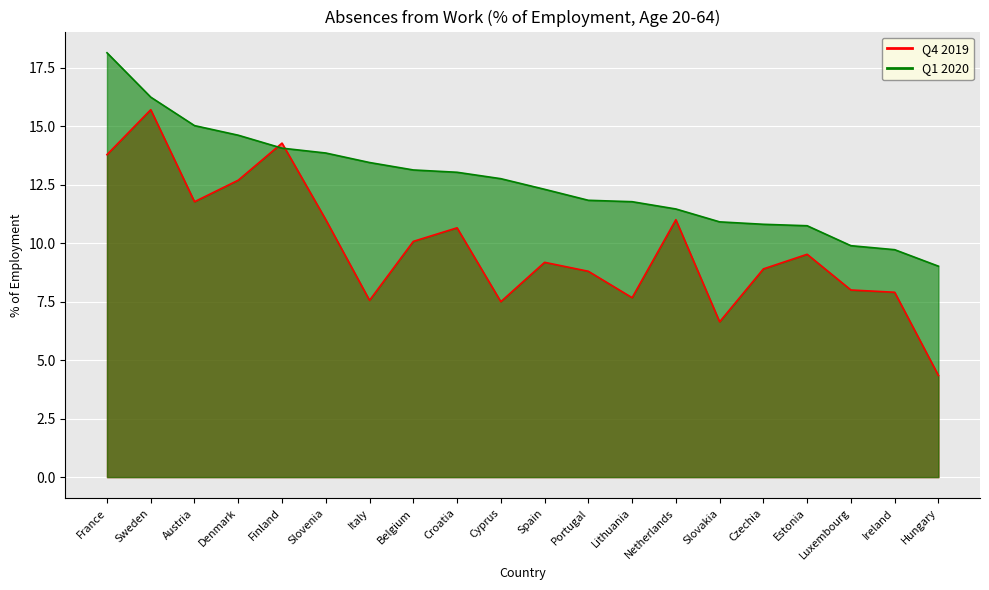

How many lines are shown in the chart?

2